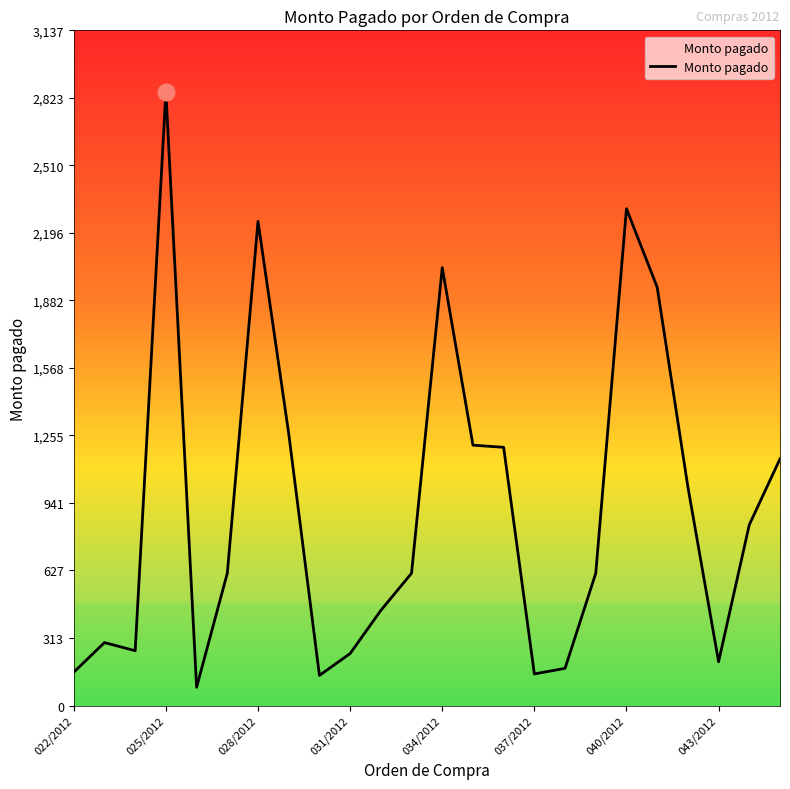

What is the difference between the maximum and minimum values?

2767.5